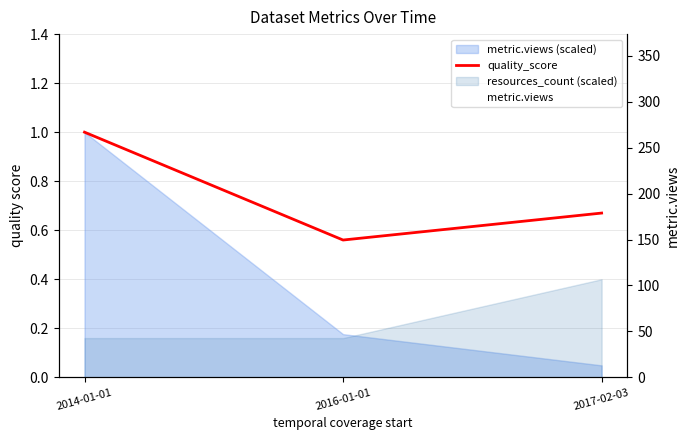

Reading right to left, extract all data points from this chart.

quality_score: 2017-02-03=0.7	2016-01-01=0.6	2014-01-01=1.0
metric.views: 2017-02-03=13.0	2016-01-01=47.0	2014-01-01=267.0